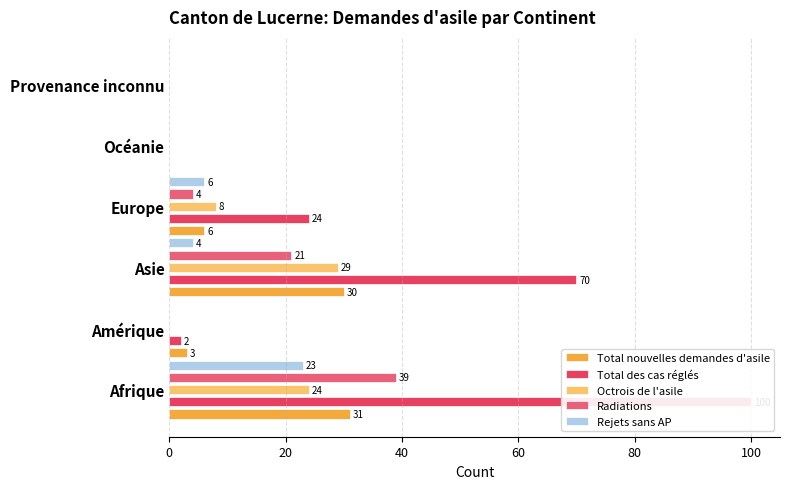

How many data points in Rejets sans AP are less than 4?

3